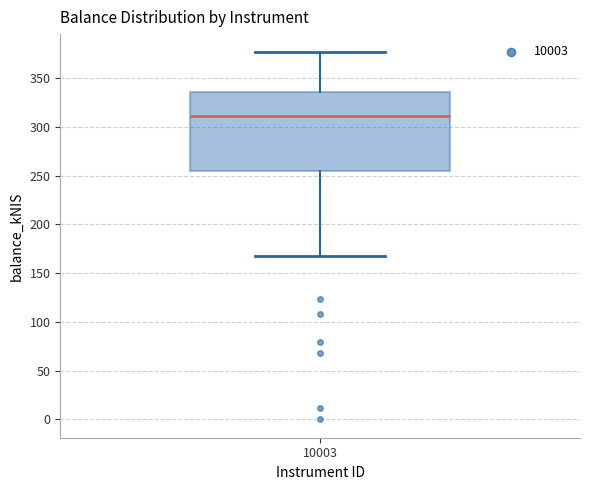

Read this box plot against the y-axis: the position of the median line, the range covered by the box, and the ends of both whiskers. The values are not printed on the chart, so give them approximately, as read against the axis.

median 310, box 255 to 335, whiskers 170 to 375